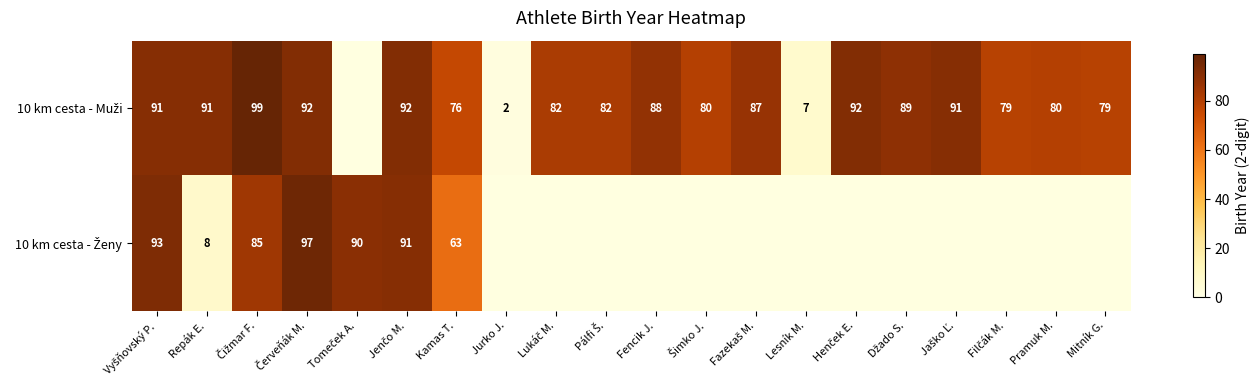

What is the total value across all series at Kamas T.?

139